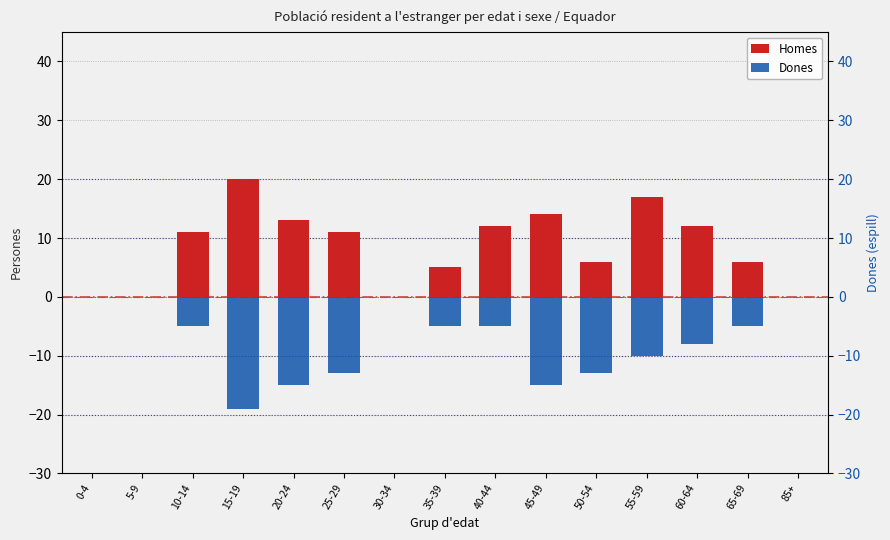

What is the spread (max minus min) of values at 55-59?

27